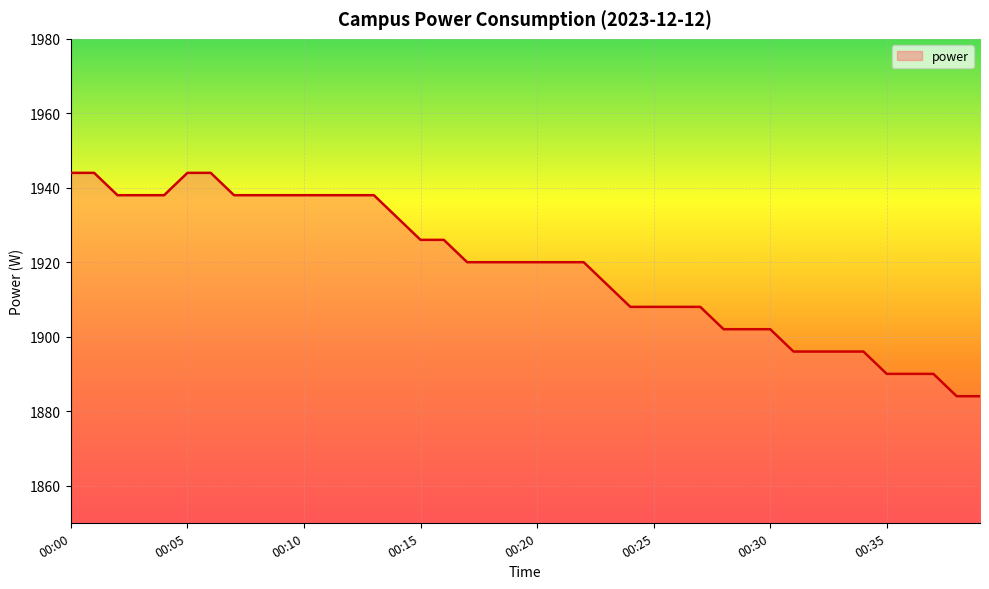

Is this an area chart (filled region under the line)?

No